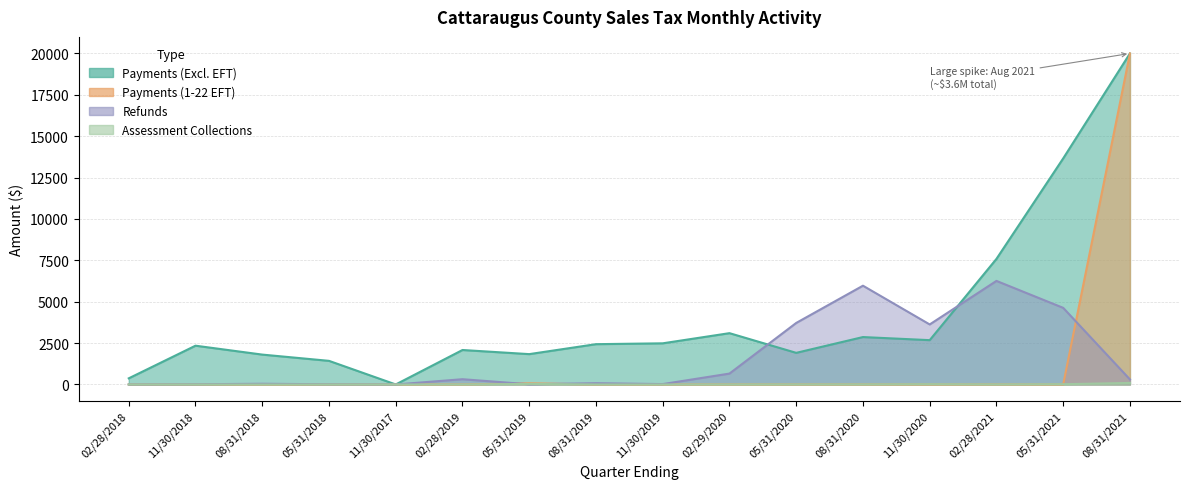

The Assessment Collections series shows -49.0 at 08/31/2019. True or false?

False